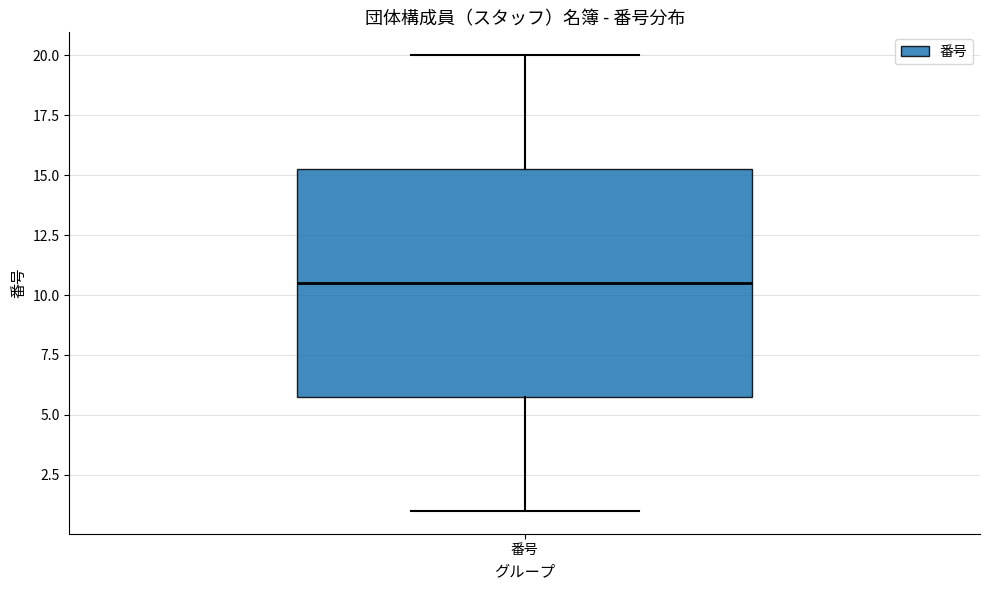

Transcribe this box plot: give where the median line is, the range the box spans, and where the two whiskers end, as read against the y-axis. The values are not printed on the chart, so give them approximately, as read against the axis.

median 10.5, box 6.0 to 15.5, whiskers 1.0 to 20.0